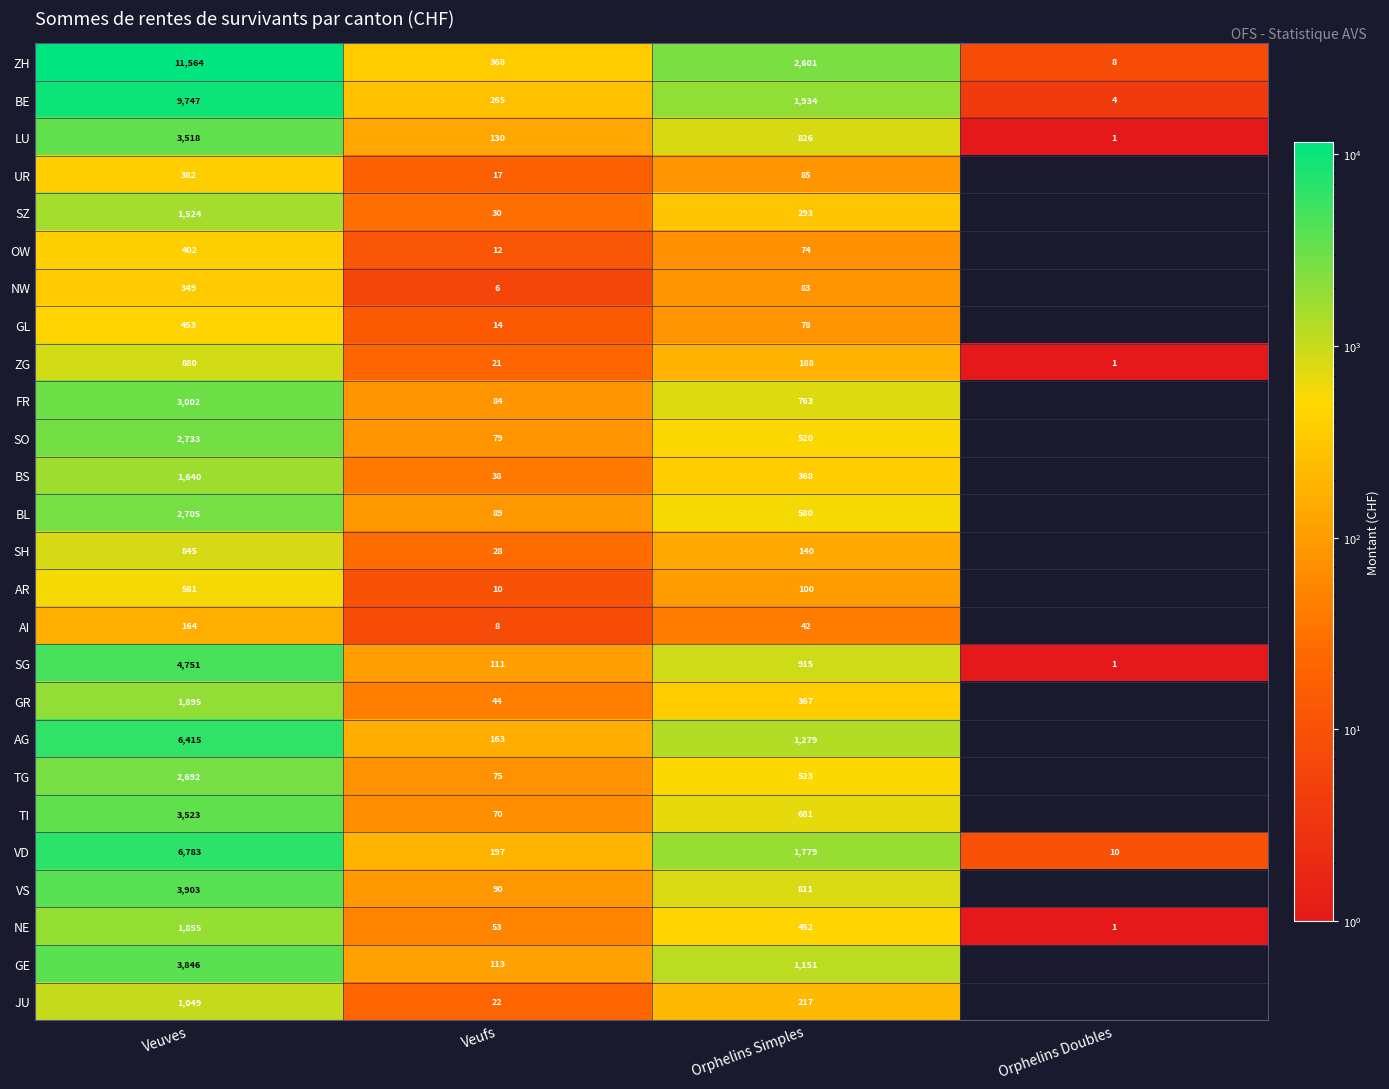

The value of UR at Veufs is 17. True or false?

True